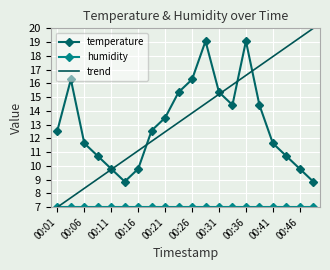

What is the lowest value of the temperature series?

8.9